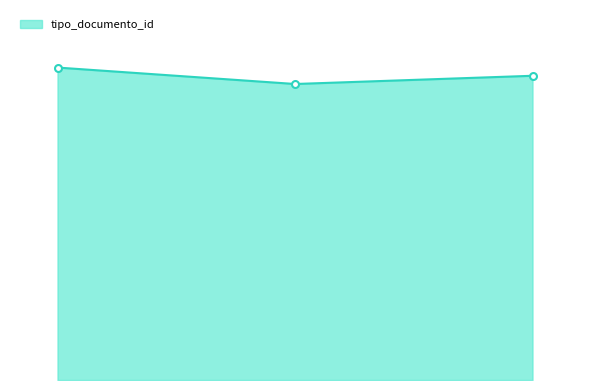

What is the label of the 2nd point from the left?

2011-01-19 08:25:52